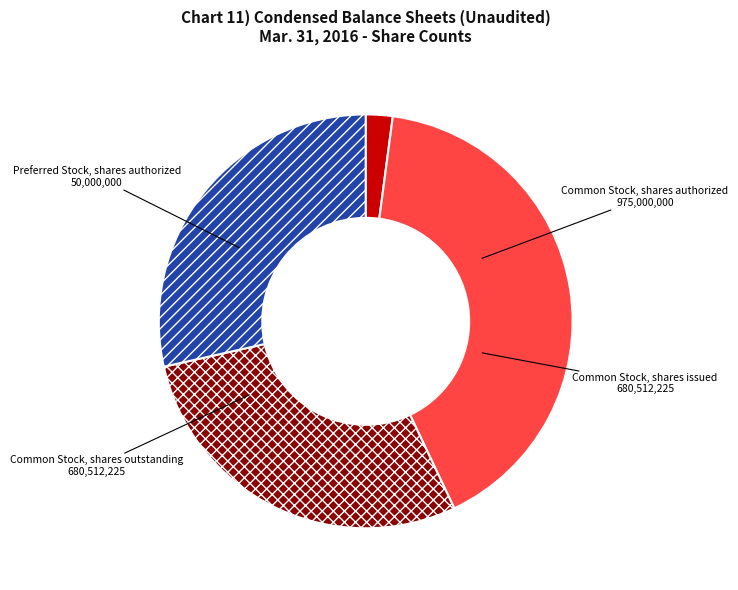

Is the sum of Common Stock, shares outstanding and Preferred Stock, shares authorized greater than half?

No